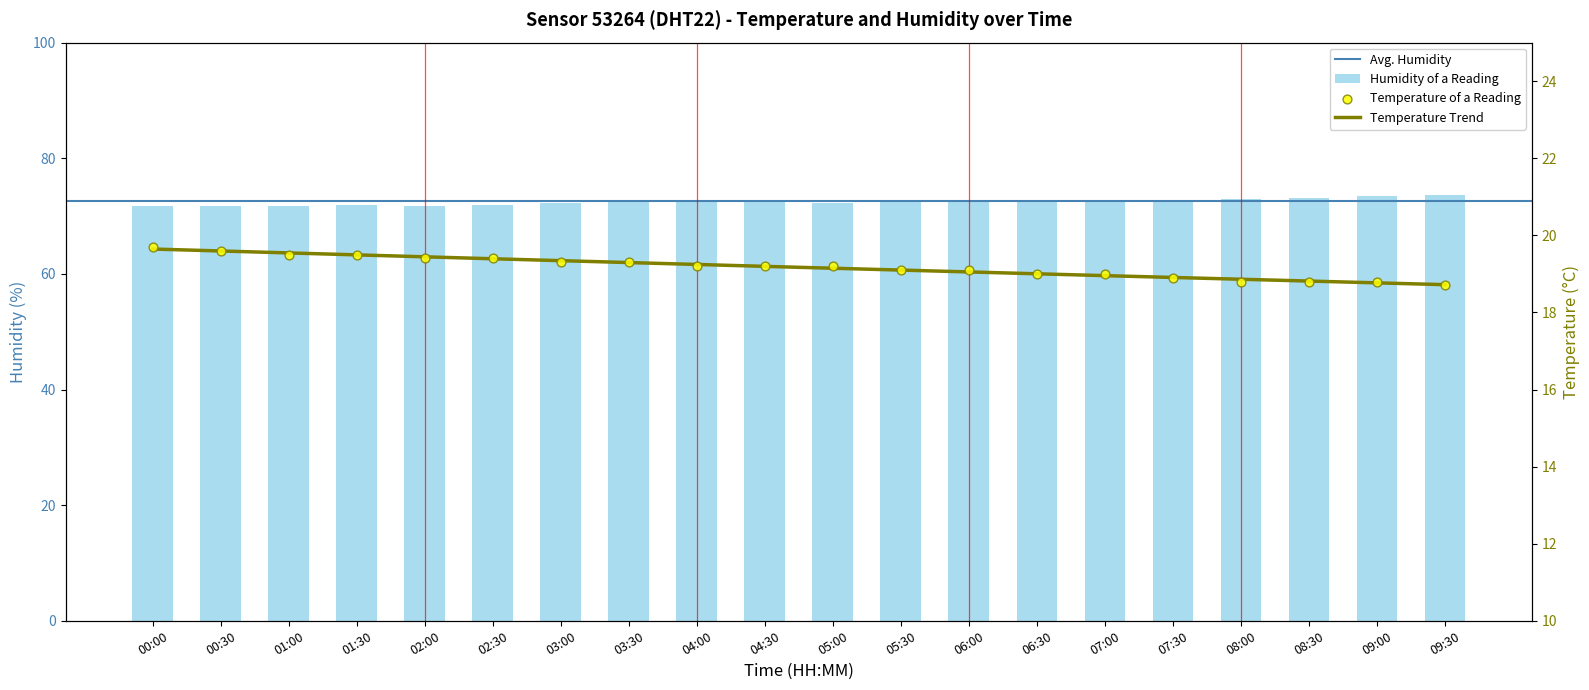

Which series contains the highest Y value?

humidity